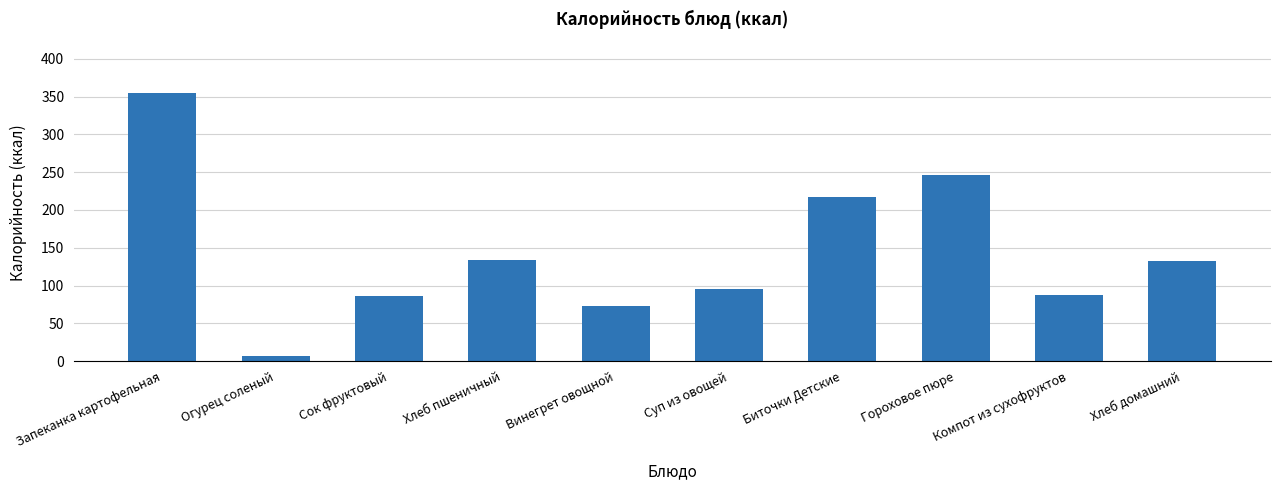

What is the label of the 9th bar from the right?

Огурец соленый